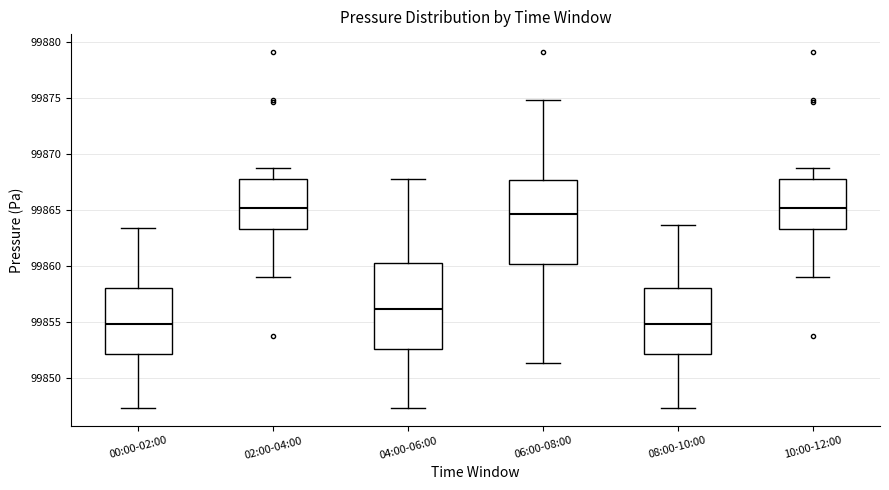

Where does the upper whisker of the box for 10:00-12:00 end on the y-axis? The values are not printed on the chart, so give them approximately, as read against the axis.

99868.5